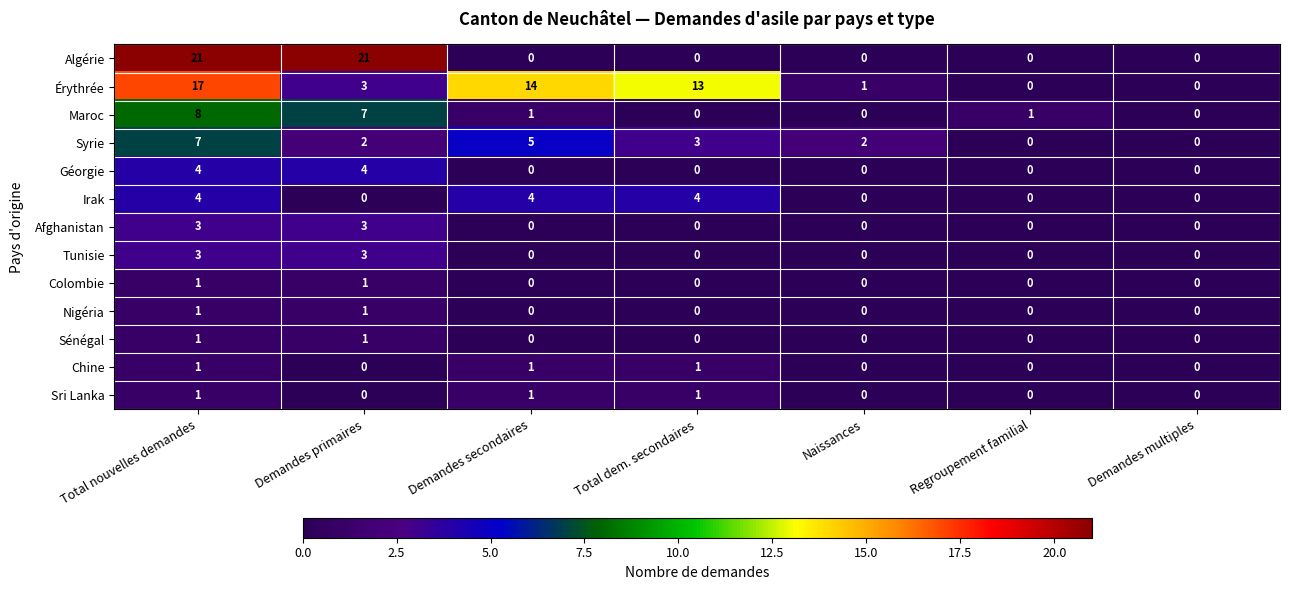

The value of Sri Lanka at Total dem. secondaires is 1. True or false?

True